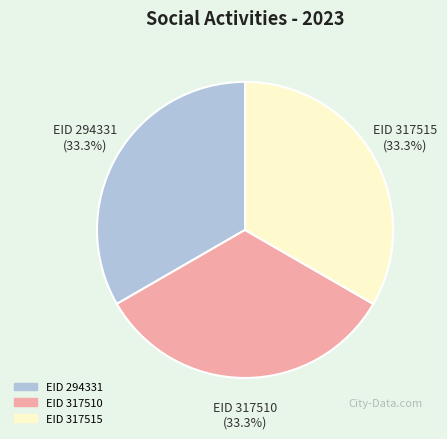

What is the ratio of the value at EID 317510 to the value at EID 317515?

1.0